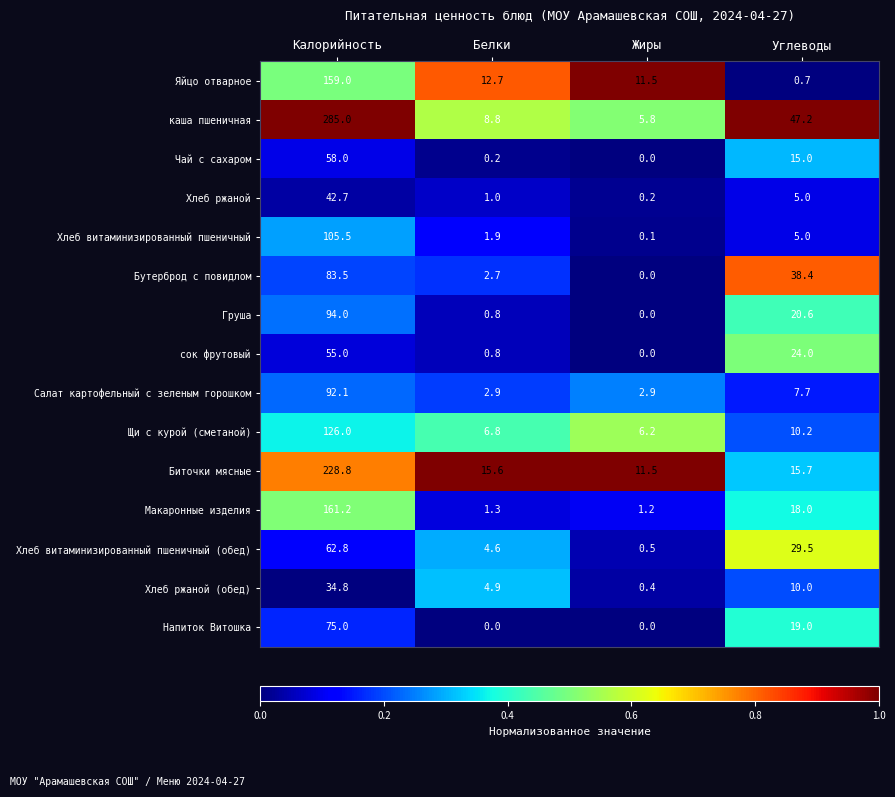

At how many categories does at least one series exceed 0?

4